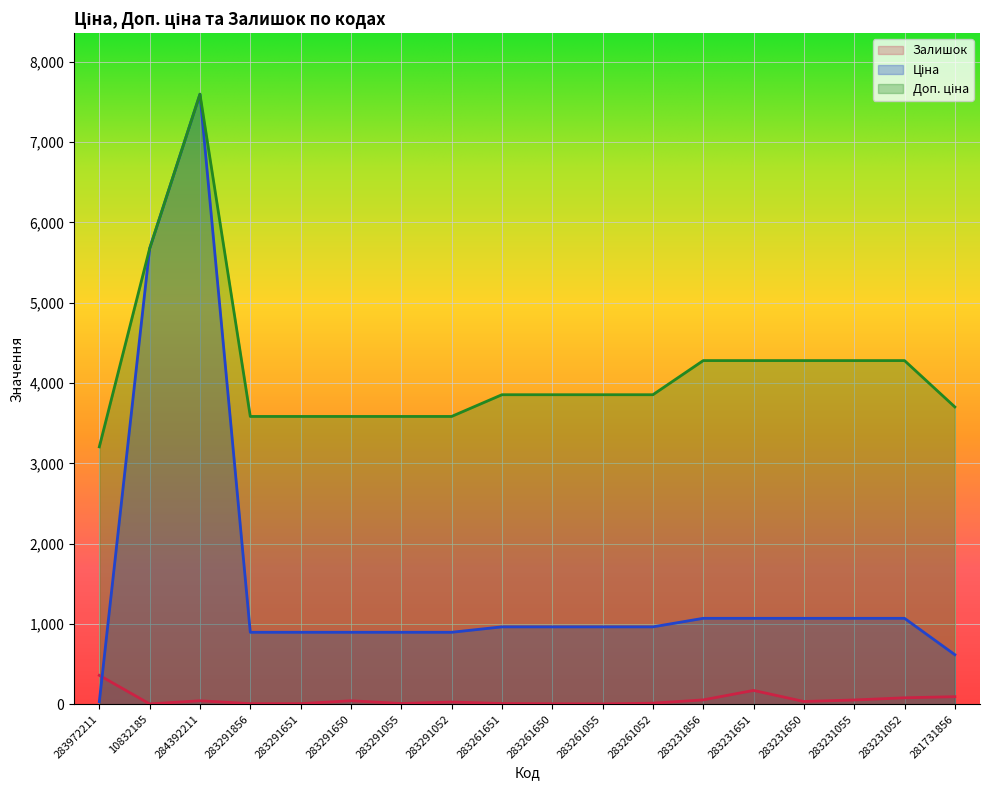

List the labels in order of Доп. ціна value, smallest first.

283972211, 283291856, 283291651, 283291650, 283291055, 283291052, 281731856, 283261651, 283261650, 283261055, 283261052, 283231856, 283231651, 283231650, 283231055, 283231052, 10832185, 284392211